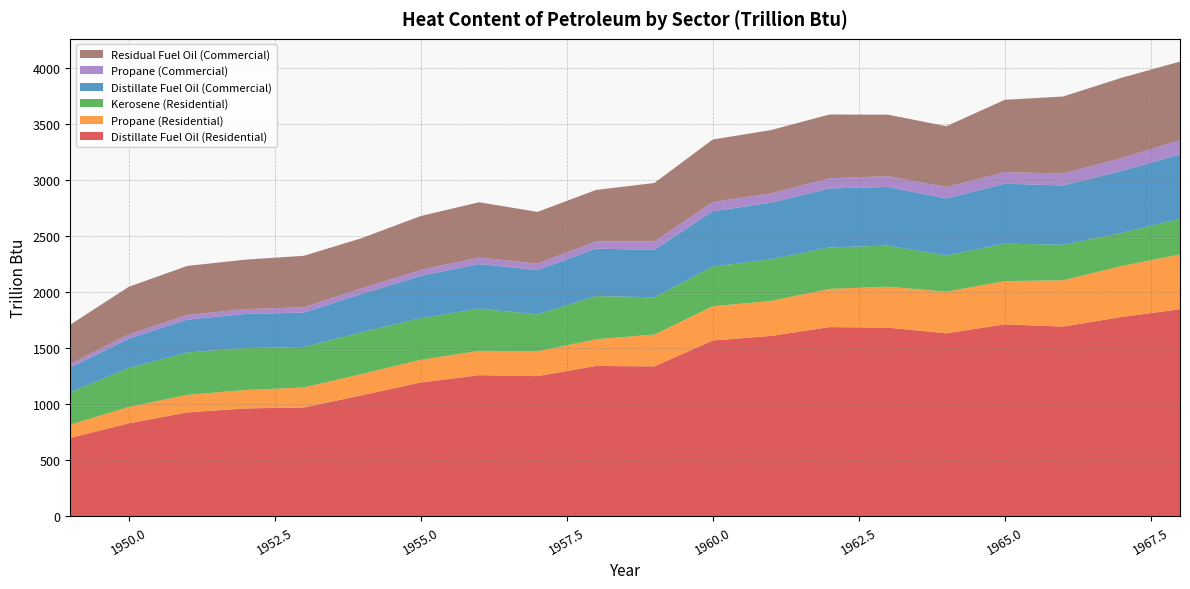

Reading left to right, list all the values displayed in this chart.

Distillate Fuel Oil (Residential): 1949=699.9	1950=829.0	1951=926.8	1952=962.8	1953=970.5	1954=1081.1	1955=1193.9	1956=1259.1	1957=1250.4	1958=1341.4	1959=1337.4	1960=1568.2	1961=1609.5	1962=1687.8	1963=1683.0	1964=1632.5	1965=1712.5	1966=1692.5	1967=1778.4	1968=1847.1
Propane (Residential): 1949=117.6	1950=146.1	1951=156.5	1952=163.7	1953=179.1	1954=189.8	1955=202.4	1956=216.8	1957=221.6	1958=237.9	1959=284.3	1960=305.2	1961=311.9	1962=340.6	1963=365.4	1964=371.5	1965=385.8	1966=412.9	1967=454.3	1968=489.2
Kerosene (Residential): 1949=289.1	1950=347.3	1951=378.1	1952=374.8	1953=361.0	1954=373.2	1955=371.0	1956=377.1	1957=328.9	1958=385.2	1959=332.2	1960=354.1	1961=371.8	1962=370.5	1963=366.3	1964=322.0	1965=334.1	1966=316.9	1967=295.2	1968=319.0
Distillate Fuel Oil (Commercial): 1949=221.0	1950=261.8	1951=292.7	1952=304.0	1953=306.5	1954=341.4	1955=377.0	1956=397.6	1957=394.9	1958=423.6	1959=422.3	1960=493.6	1961=504.3	1962=525.9	1963=523.2	1964=509.2	1965=534.5	1966=528.9	1967=552.3	1968=573.7
Propane (Commercial): 1949=31.3	1950=38.8	1951=41.6	1952=43.5	1953=47.6	1954=50.5	1955=53.8	1956=57.6	1957=58.9	1958=63.3	1959=75.6	1960=81.1	1961=83.0	1962=90.4	1963=96.8	1964=102.3	1965=103.1	1966=106.7	1967=114.7	1968=125.2
Residual Fuel Oil (Commercial): 1949=350.7	1950=423.8	1951=437.6	1952=440.8	1953=459.2	1954=447.2	1955=480.4	1956=493.2	1957=460.8	1958=459.7	1959=521.6	1960=558.5	1961=565.0	1962=568.9	1963=548.0	1964=542.3	1965=644.9	1966=686.8	1967=716.7	1968=702.0